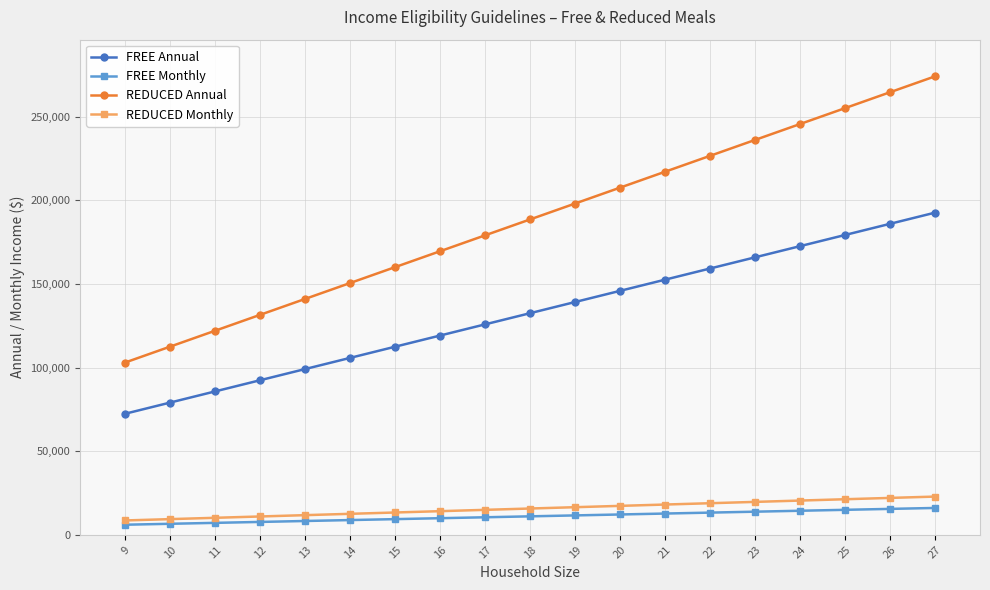

What is the difference between the FREE Monthly values at 24 and 26?

1114